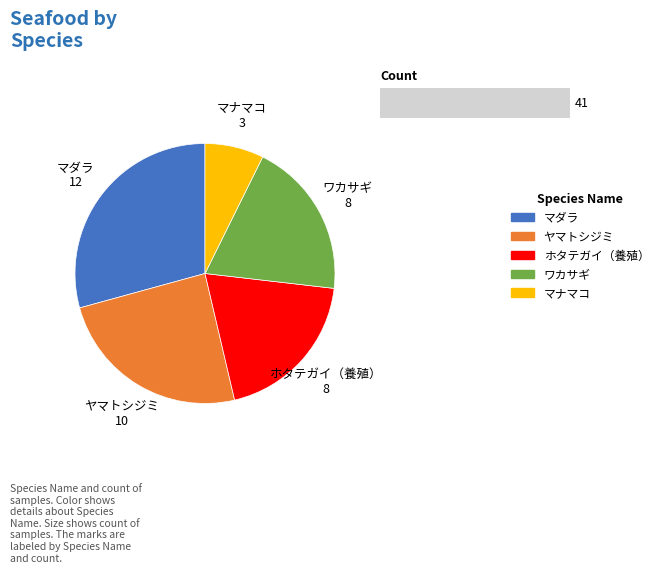

What percentage is the ヤマトシジミ slice, to the nearest percent?

24%